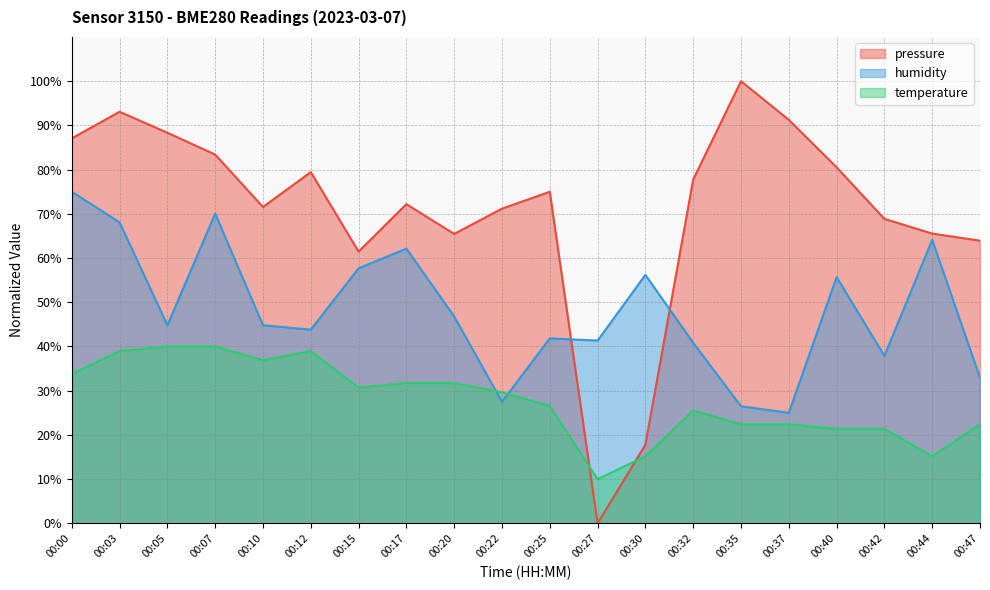

At how many categories does at least one series exceed 13?

20